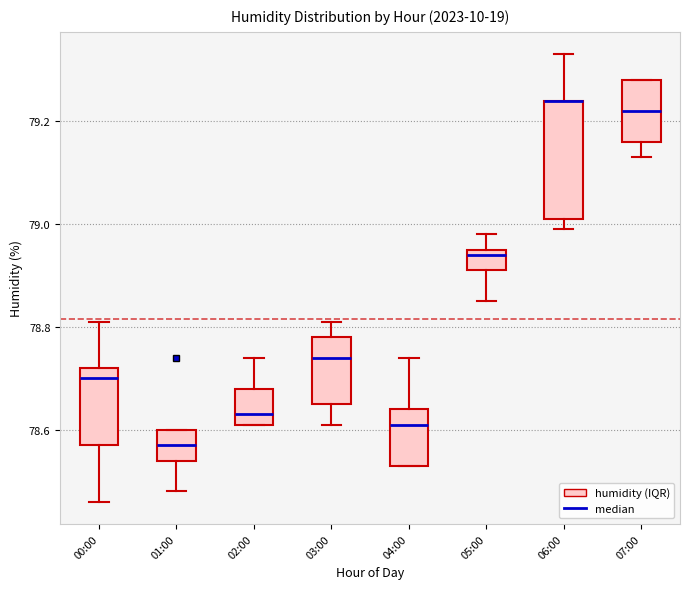

Reading left to right, read every box against the y-axis: the position of its median line, the range the box covers, and the ends of its whiskers. The values are not printed on the chart, so give them approximately, as read against the axis.

00:00: median 78.70, box 78.58 to 78.72, whiskers 78.46 to 78.82
01:00: median 78.58, box 78.54 to 78.60, whiskers 78.48 to 78.60
02:00: median 78.64, box 78.62 to 78.68, whiskers 78.62 to 78.74
03:00: median 78.74, box 78.66 to 78.78, whiskers 78.62 to 78.82
04:00: median 78.62, box 78.54 to 78.64, whiskers 78.54 to 78.74
05:00: median 78.94, box 78.92 to 78.96, whiskers 78.86 to 78.98
06:00: median 79.24 (drawn on the box's upper edge), box 79.02 to 79.24, whiskers 79.00 to 79.34
07:00: median 79.22, box 79.16 to 79.28, whiskers 79.14 to 79.28